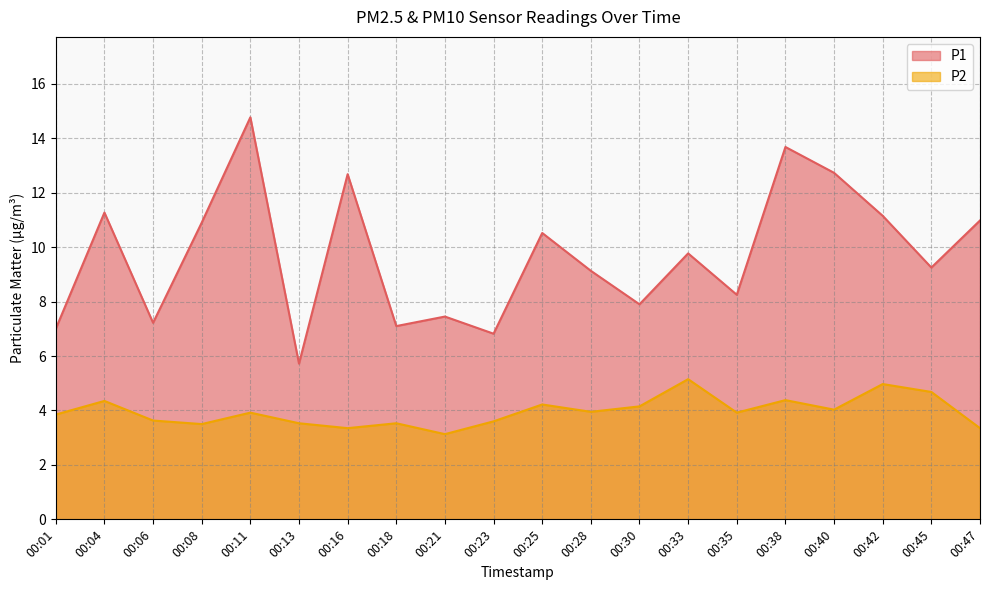

True or false: P1 has a value of 2.2 at 00:21.

False